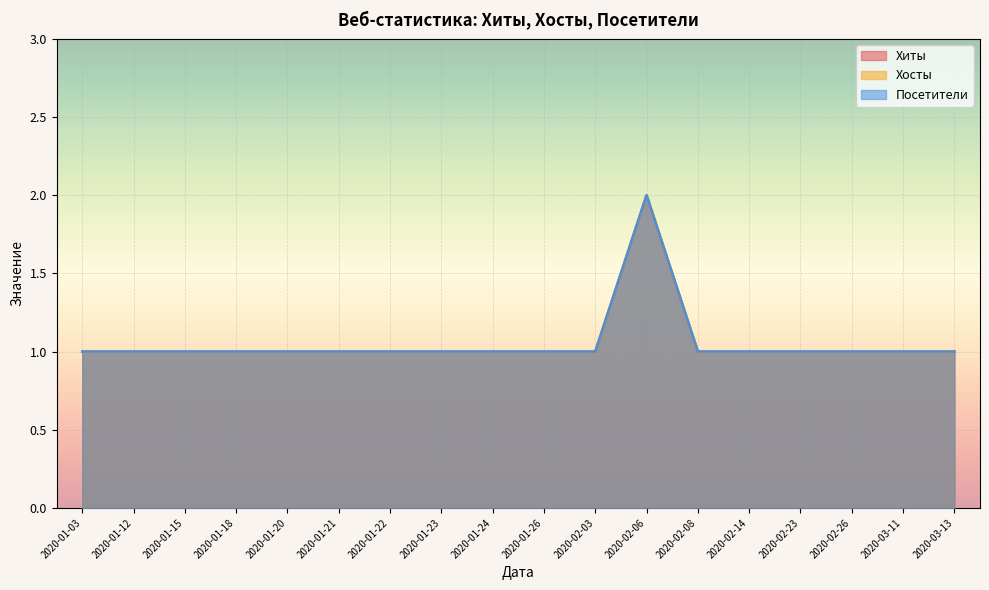

Which category has the lowest value across all series?

2020-01-03